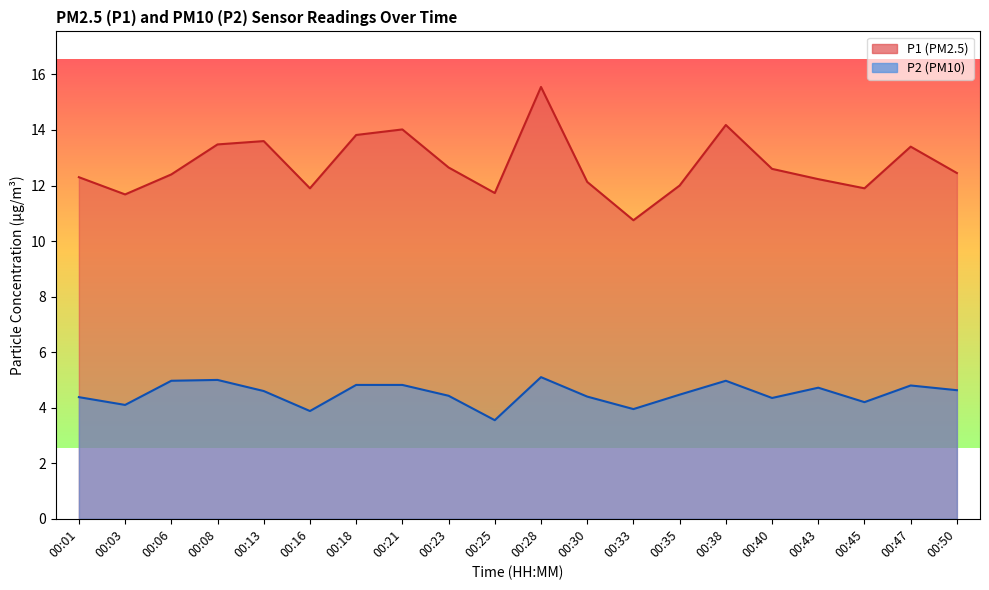

At which label does P1 reach its minimum?

00:33